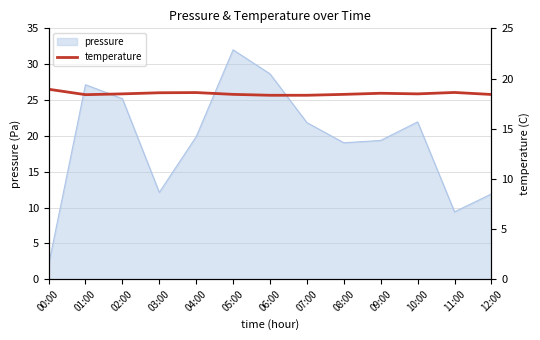

The value of pressure at 05:00 is 32.0. True or false?

True